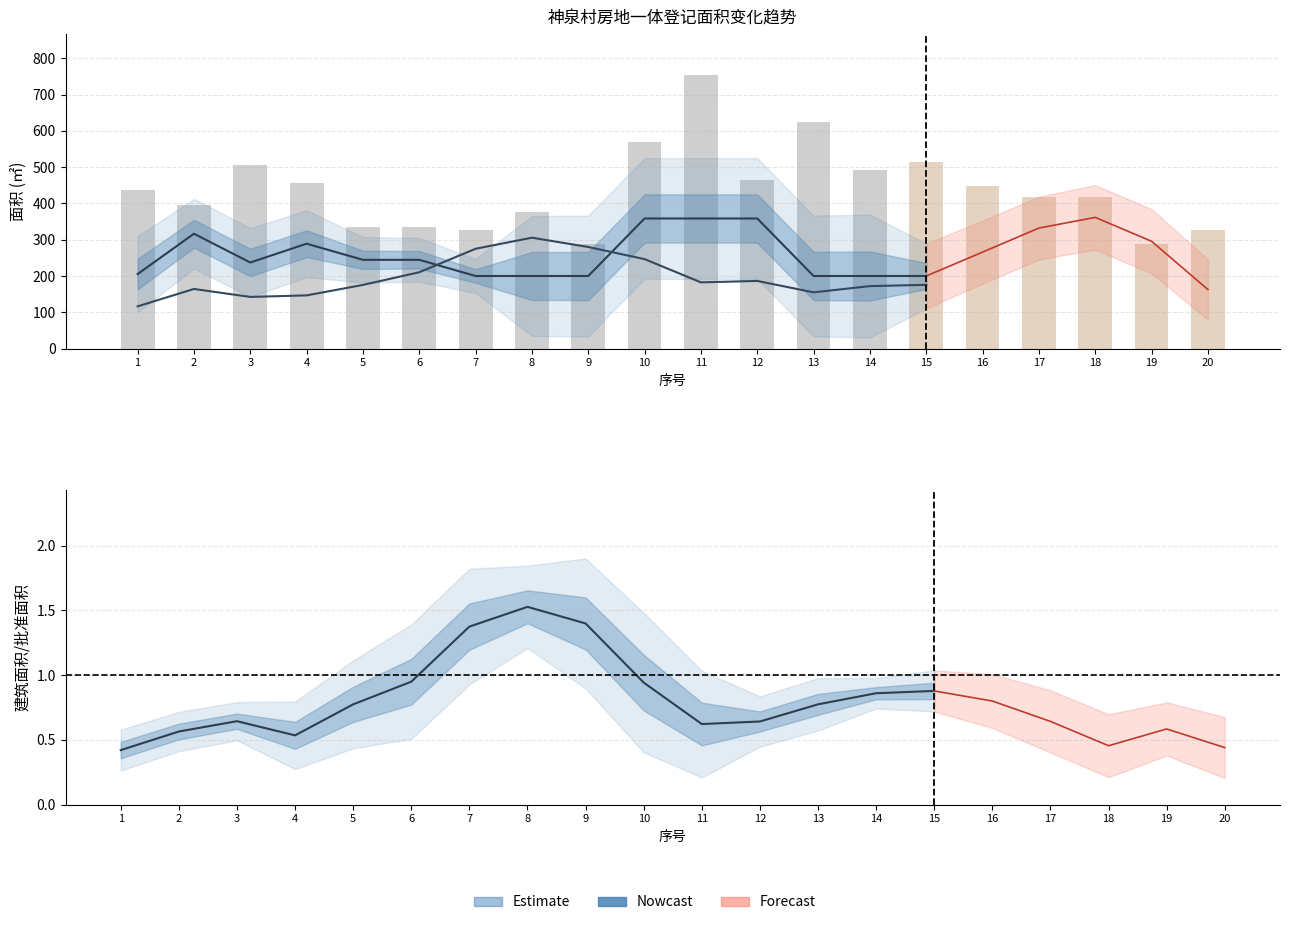

What is the minimum value for 建筑面积?

116.6